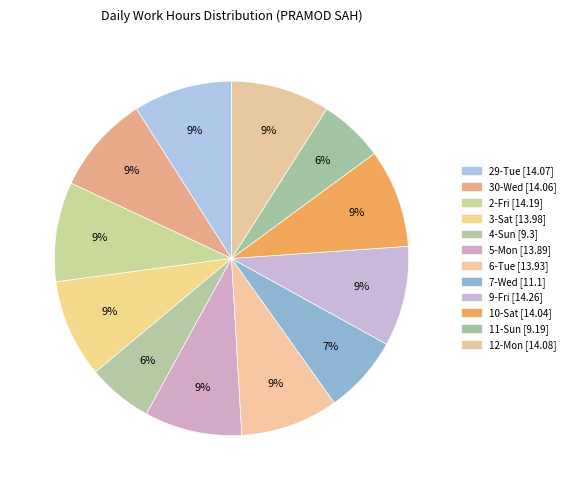

How many segments does this pie chart have?

12